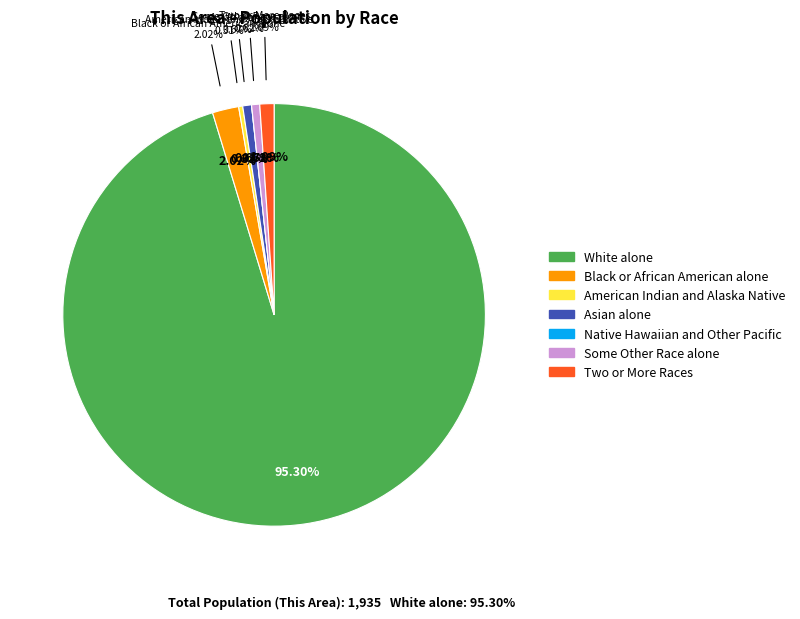

True or false: White alone accounts for 95% of the total.

True